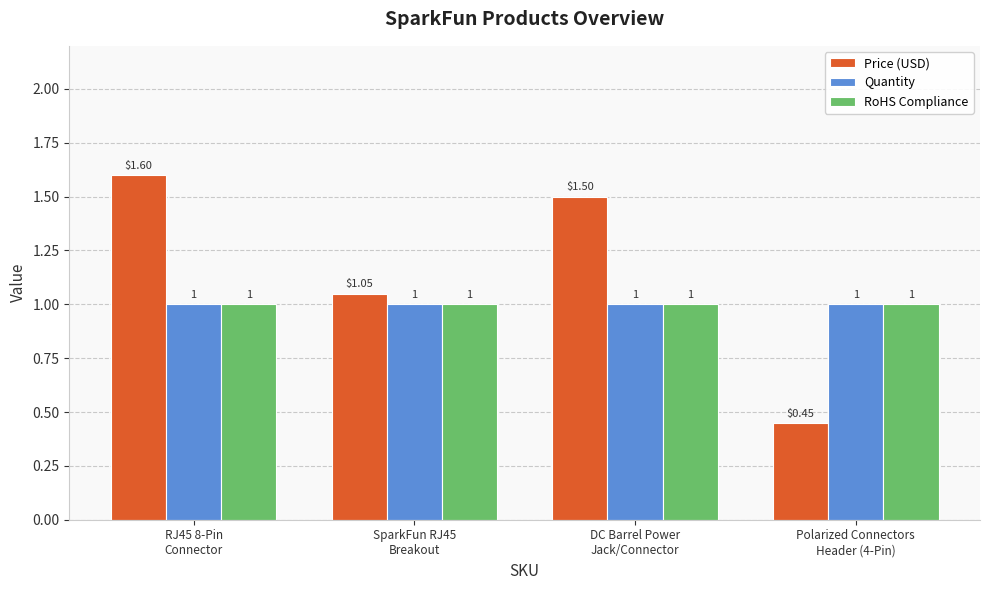

What is the total value across all series at DC Barrel Power
Jack/Connector?

3.5